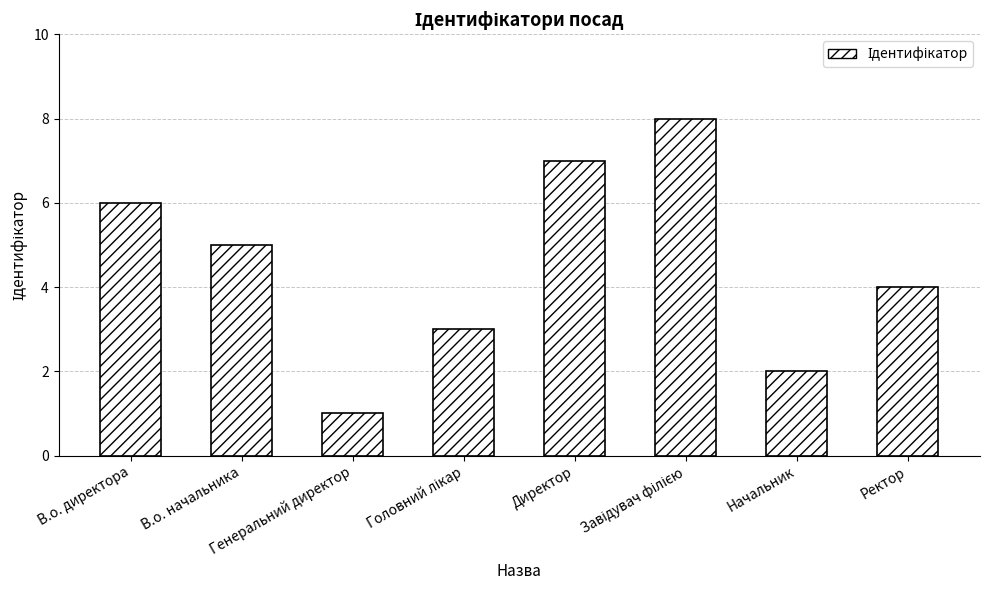

True or false: the data shows 7 at Директор.

True